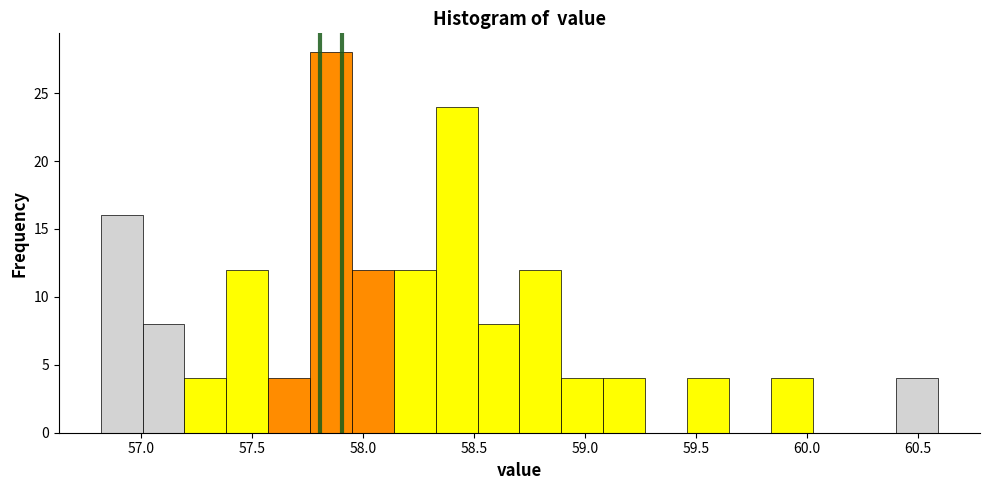

Read against the x-axis, roughly where is the centre of the tallest bar?

57.85